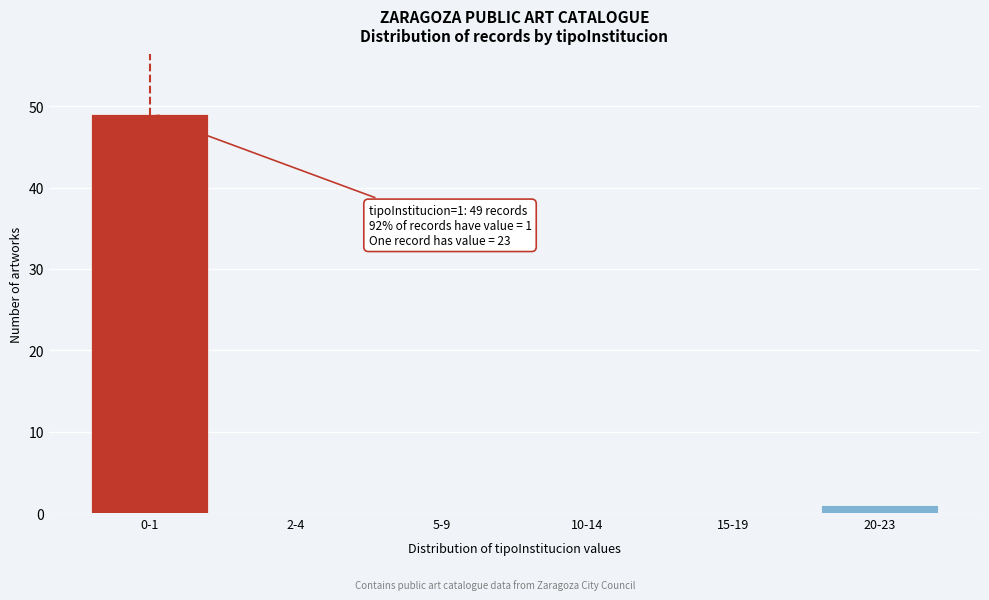

Reading right to left, transcribe all the data shown in this chart.

20-23=1	15-19=0	10-14=0	5-9=0	2-4=0	0-1=49